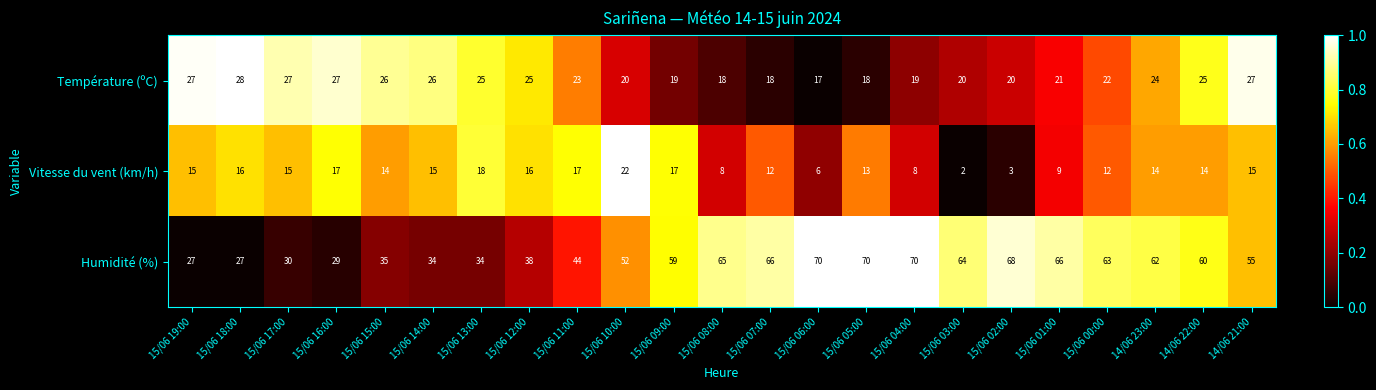

Which category has the lowest value across all series?

15/06 03:00